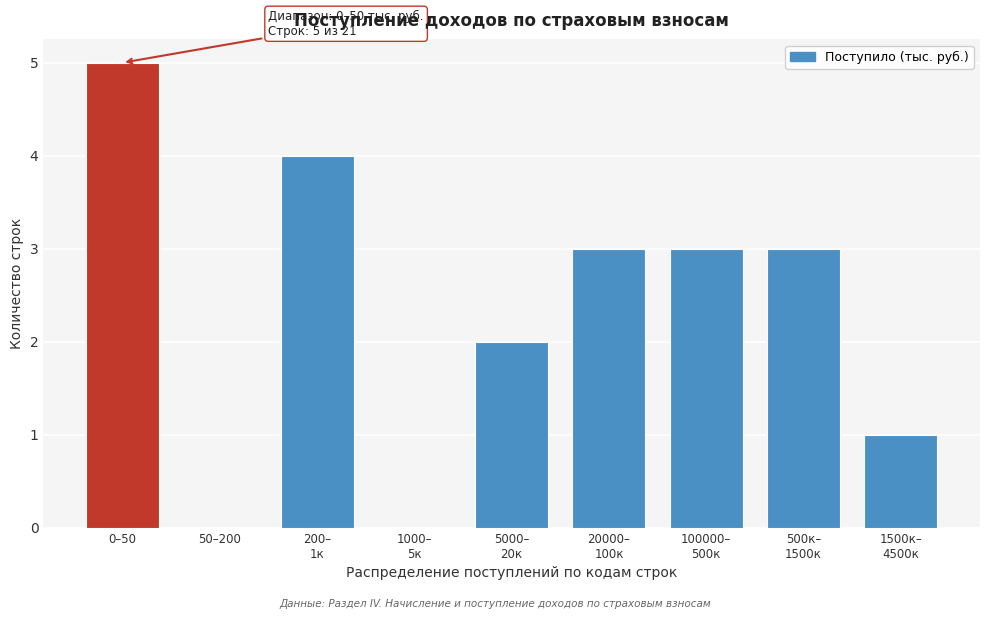

What is the greatest value displayed?

5